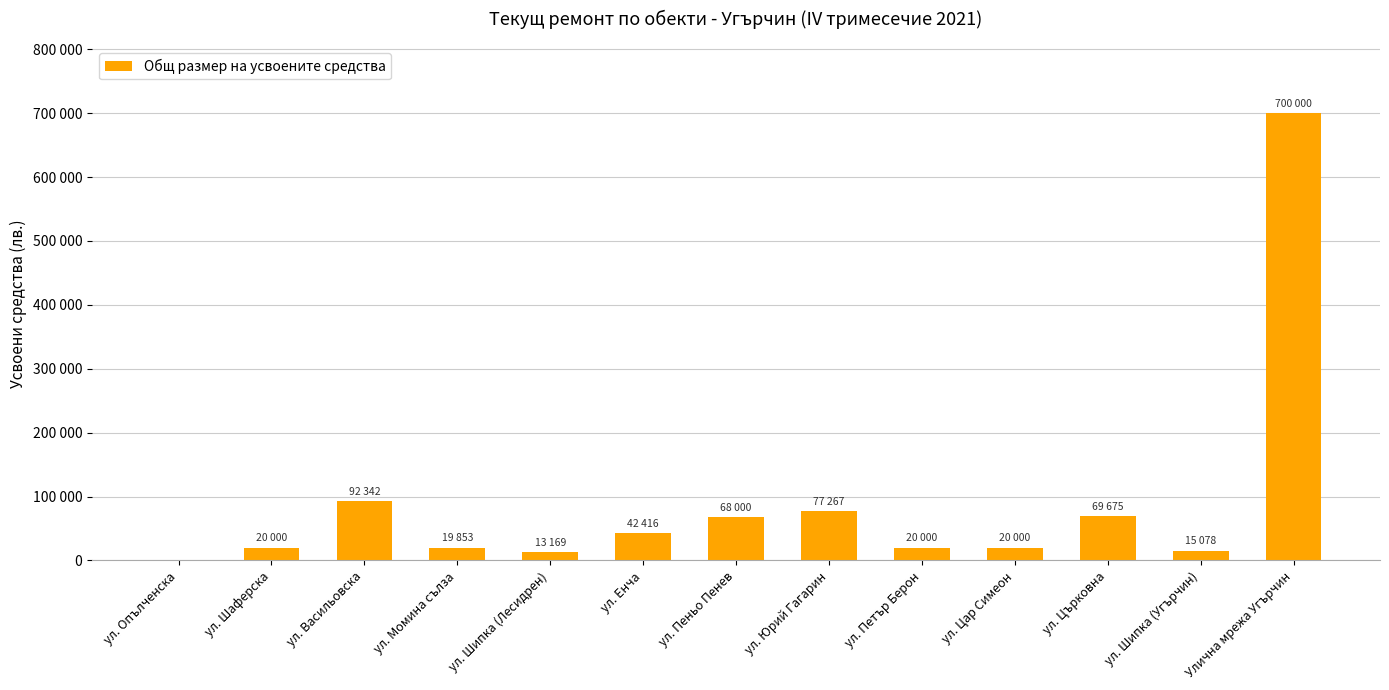

Rank the categories by value from highest to lowest.

Улична мрежа Угърчин, ул. Васильовска, ул. Юрий Гагарин, ул. Църковна, ул. Пеньо Пенев, ул. Енча, ул. Шаферска, ул. Петър Берон, ул. Цар Симеон, ул. Момина сълза, ул. Шипка (Угърчин), ул. Шипка (Лесидрен), ул. Опълченска